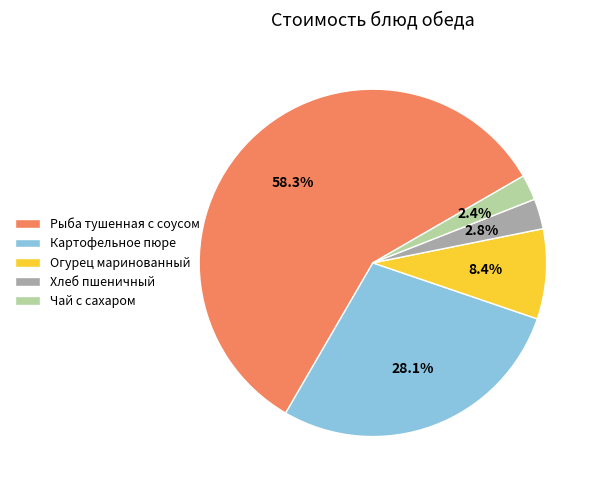

Is the sum of Картофельное пюре and Хлеб пшеничный greater than half?

No